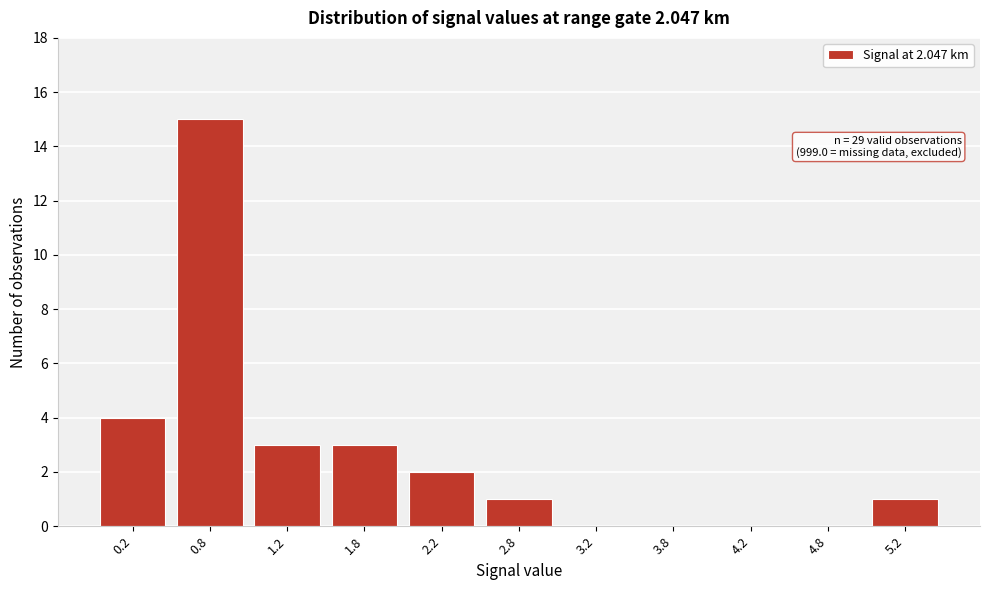

Over which range of the x-axis is the bar tallest?

0.5 to 1.0